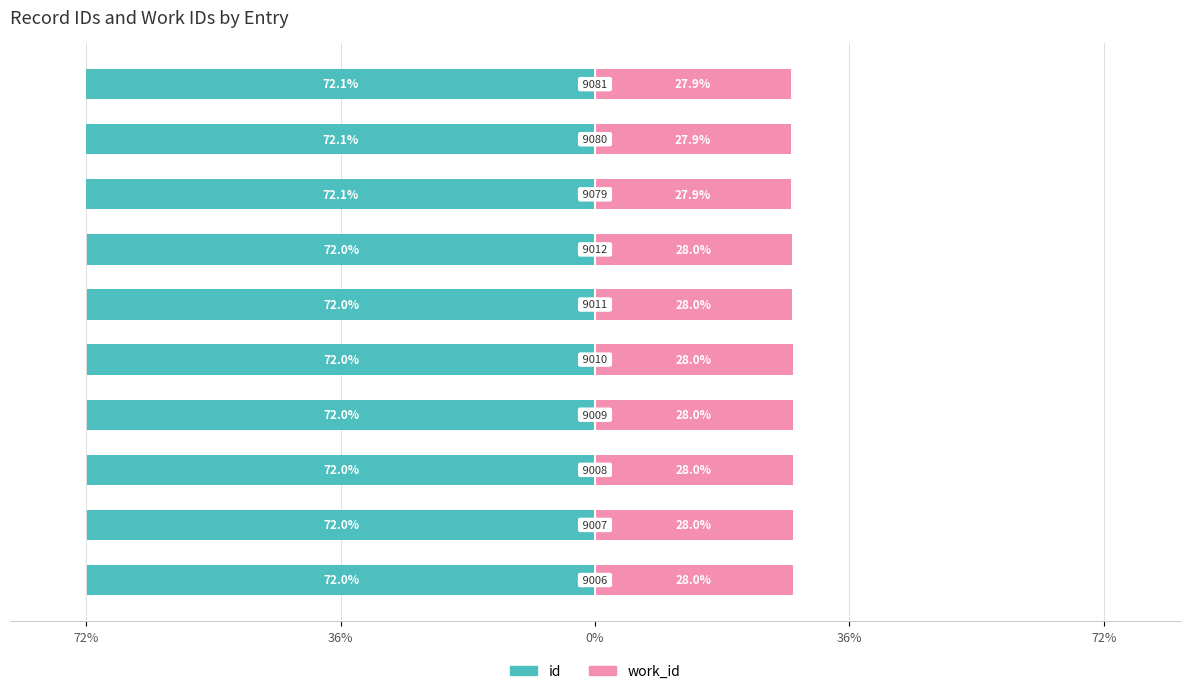

How many bars are there in total?

20